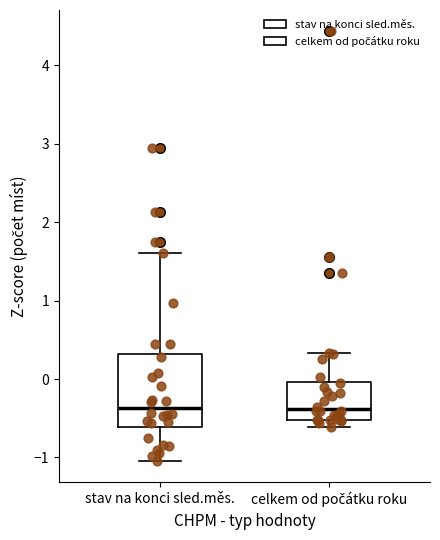

Reading left to right, read every box against the y-axis: the position of its median line, the range the box covers, and the ends of its whiskers. The values are not printed on the chart, so give them approximately, as read against the axis.

stav na konci sled.měs.: median -0.4, box -0.6 to 0.3, whiskers -1.0 to 1.6
celkem od počátku roku: median -0.4, box -0.5 to 0.0, whiskers -0.6 to 0.3